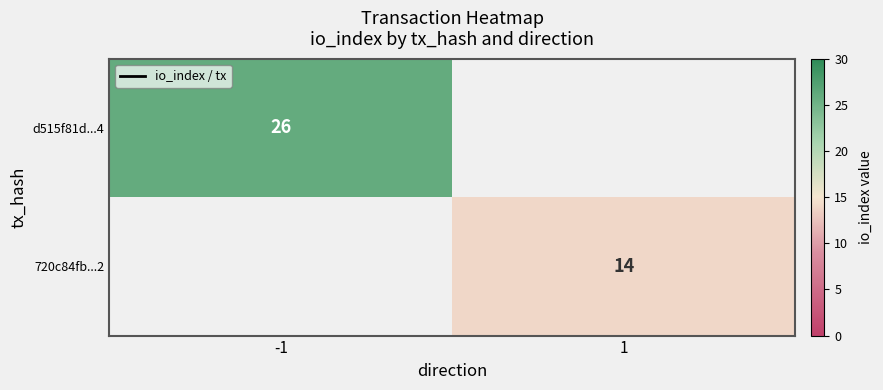

What is the smallest value displayed?

14.0